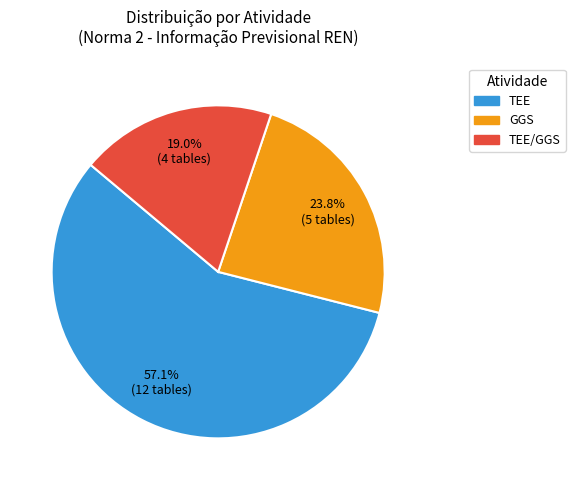

Is there a majority slice in this chart?

Yes